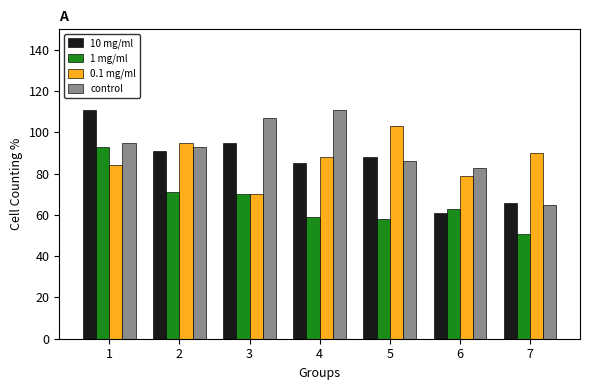

How many groups of bars are there?

7